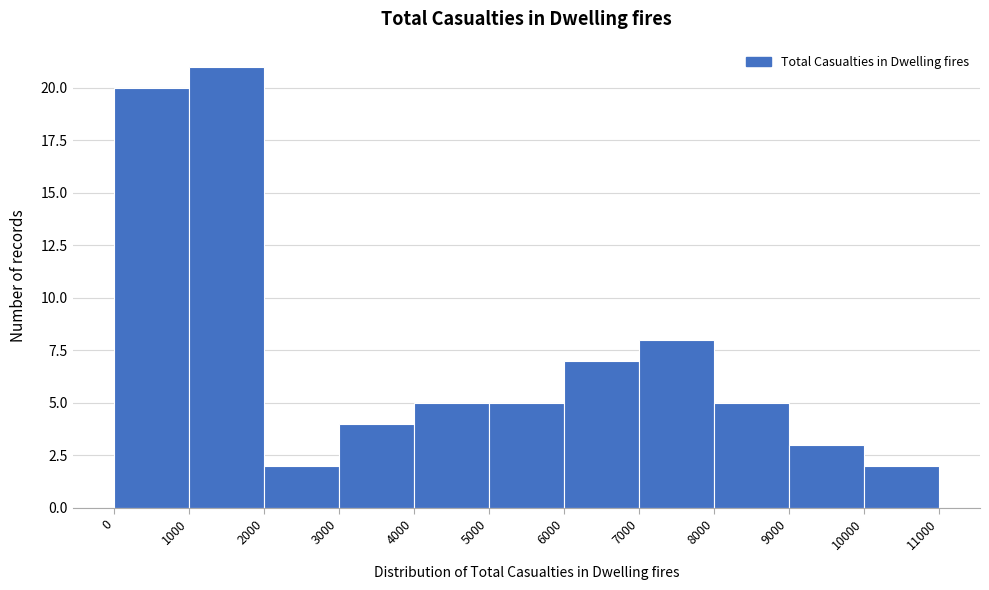

How tall is the bar that spans 1000 to 2000 on the x-axis? The values are not printed on the chart, so give them approximately, as read against the axis.

21